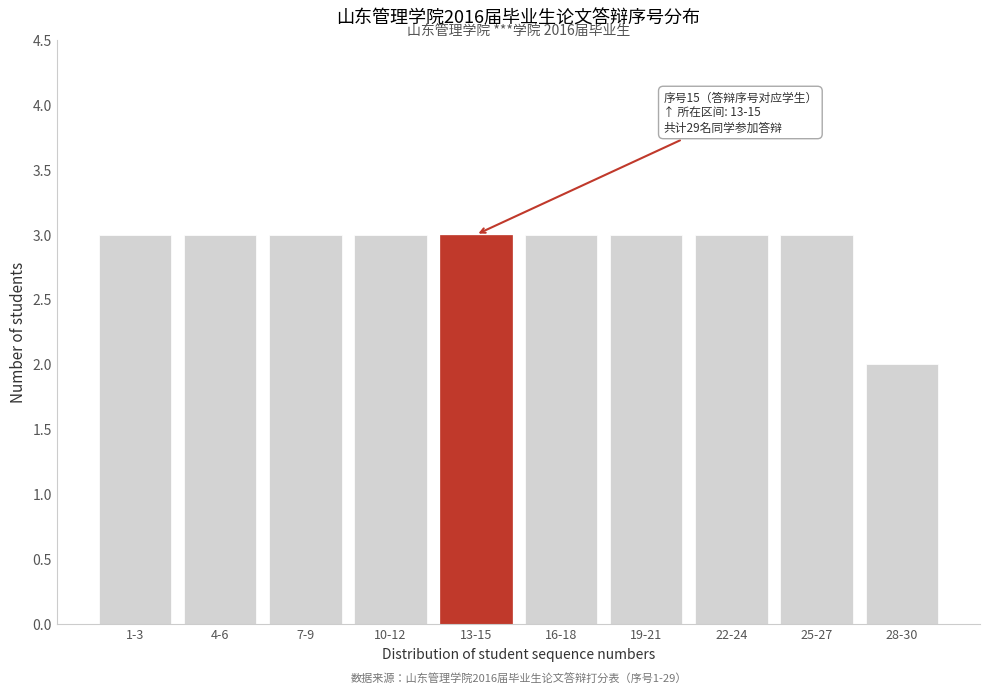

Reading left to right, extract all data points from this chart.

1-3=3	4-6=3	7-9=3	10-12=3	13-15=3	16-18=3	19-21=3	22-24=3	25-27=3	28-30=2